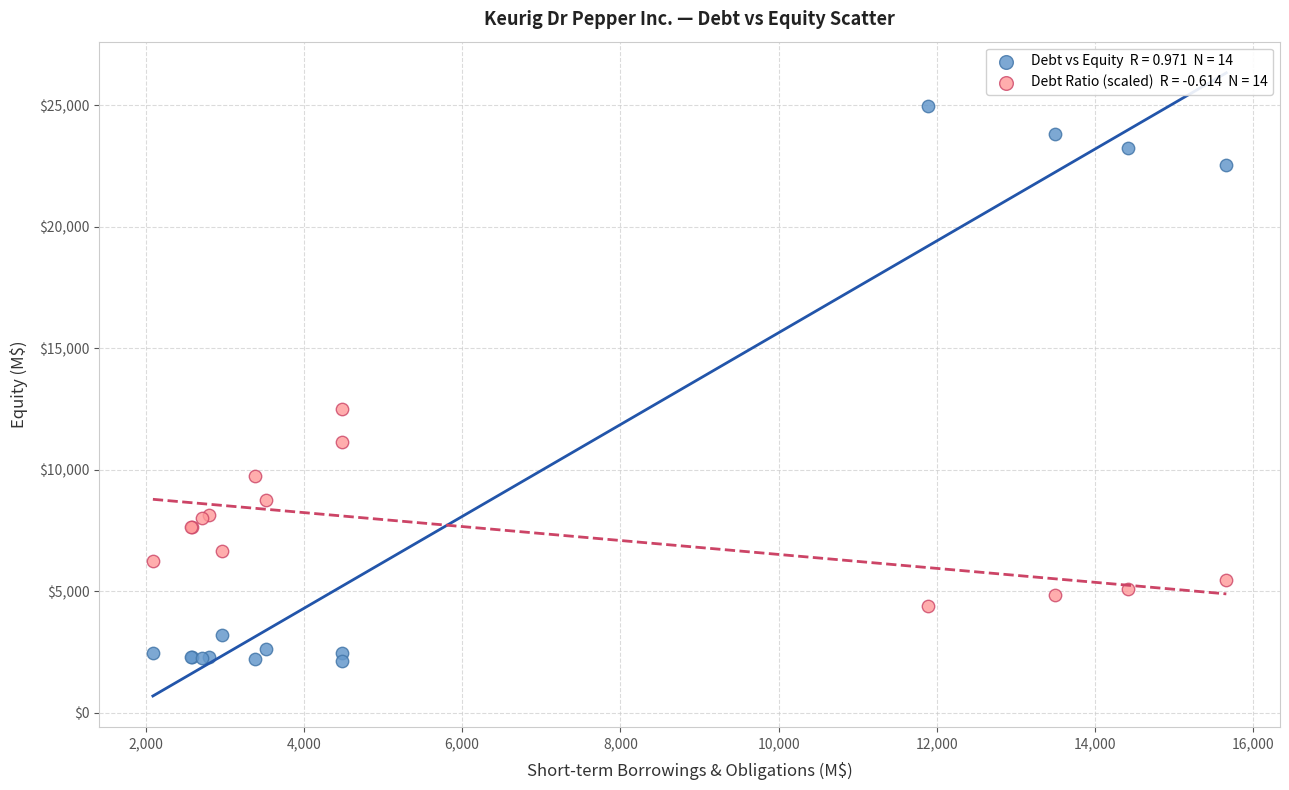

Across all series, what Y value is closest to 13553?

12500.0